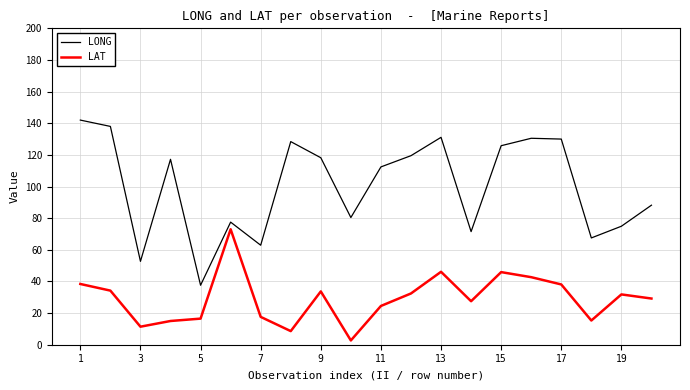

List the series in order of their peak value, highest first.

LONG, LAT